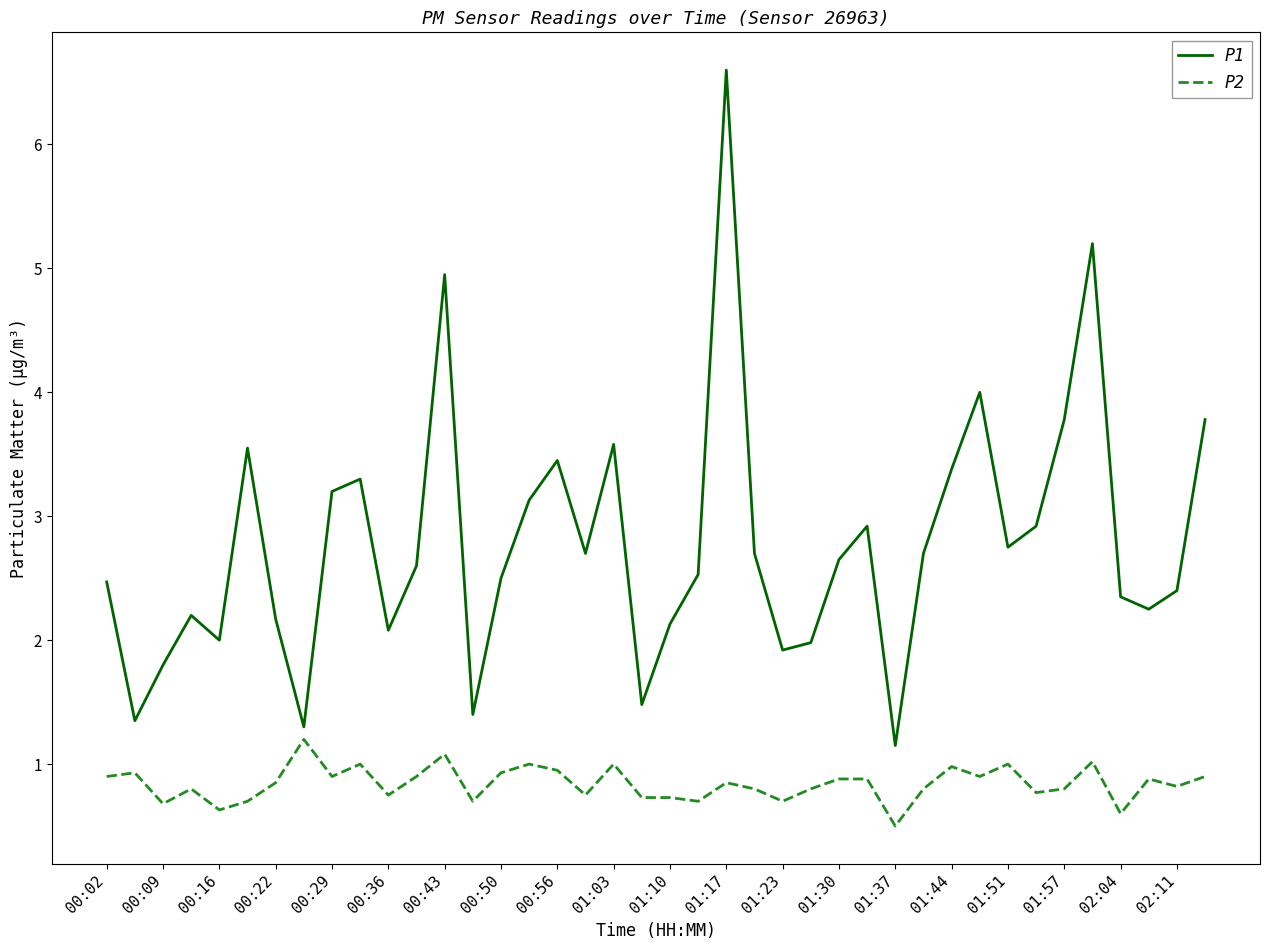

What is the maximum value shown in the chart?

6.6